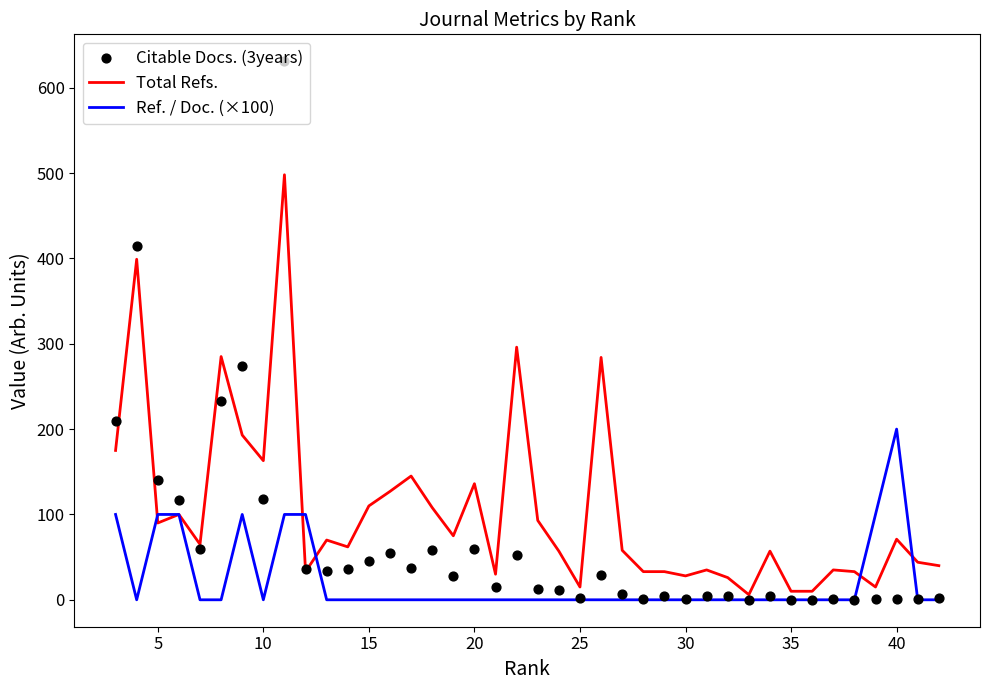

Which series has the largest Y range (max minus min)?

Citable Docs. (3years)